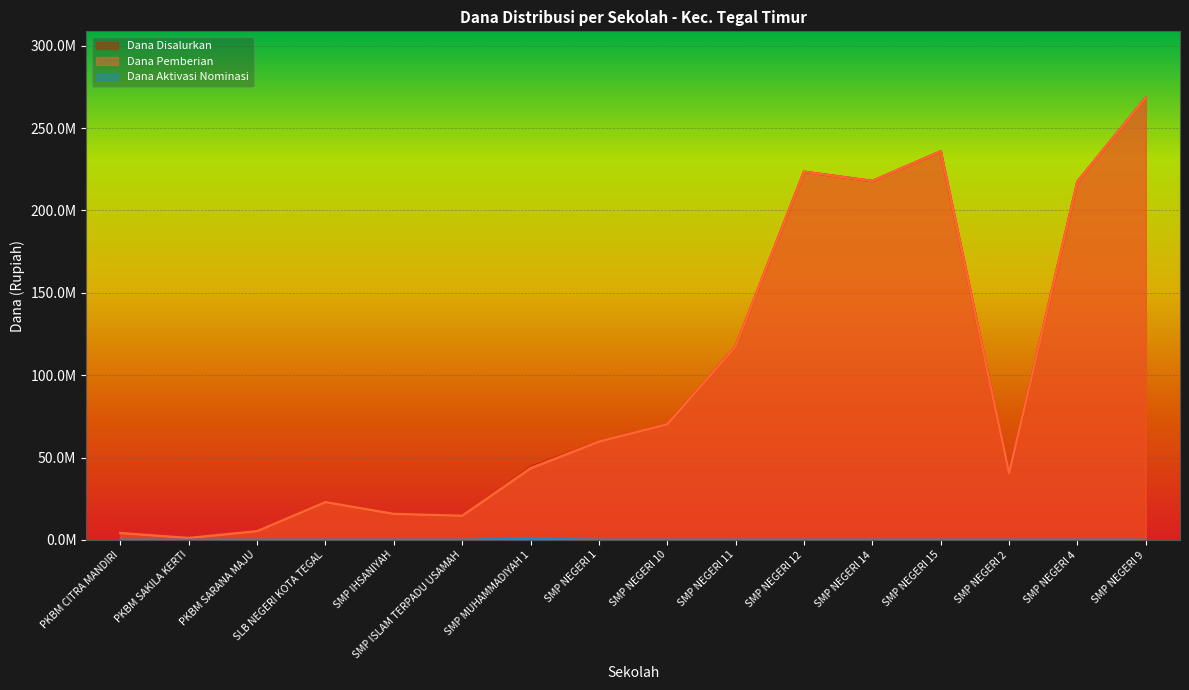

Reading left to right, what are all the values shown in this chart?

Dana Disalurkan: PKBM CITRA MANDIRI=4125000	PKBM SAKILA KERTI=1125000	PKBM SARANA MAJU=5250000	SLB NEGERI KOTA TEGAL=22875000	SMP IHSANIYAH=15750000	SMP ISLAM TERPADU USAMAH=14625000	SMP MUHAMMADIYAH 1=44250000	SMP NEGERI 1=59625000	SMP NEGERI 10=70125000	SMP NEGERI 11=117375000	SMP NEGERI 12=223500000	SMP NEGERI 14=217875000	SMP NEGERI 15=235875000	SMP NEGERI 2=40500000	SMP NEGERI 4=217500000	SMP NEGERI 9=268500000
Dana Pemberian: PKBM CITRA MANDIRI=4125000	PKBM SAKILA KERTI=1125000	PKBM SARANA MAJU=5250000	SLB NEGERI KOTA TEGAL=22875000	SMP IHSANIYAH=15750000	SMP ISLAM TERPADU USAMAH=14625000	SMP MUHAMMADIYAH 1=43500000	SMP NEGERI 1=59625000	SMP NEGERI 10=70125000	SMP NEGERI 11=117375000	SMP NEGERI 12=223500000	SMP NEGERI 14=217875000	SMP NEGERI 15=235875000	SMP NEGERI 2=40500000	SMP NEGERI 4=217500000	SMP NEGERI 9=268500000
Dana Aktivasi Nominasi: PKBM CITRA MANDIRI=0	PKBM SAKILA KERTI=0	PKBM SARANA MAJU=0	SLB NEGERI KOTA TEGAL=0	SMP IHSANIYAH=0	SMP ISLAM TERPADU USAMAH=0	SMP MUHAMMADIYAH 1=750000	SMP NEGERI 1=0	SMP NEGERI 10=0	SMP NEGERI 11=0	SMP NEGERI 12=0	SMP NEGERI 14=0	SMP NEGERI 15=0	SMP NEGERI 2=0	SMP NEGERI 4=0	SMP NEGERI 9=0